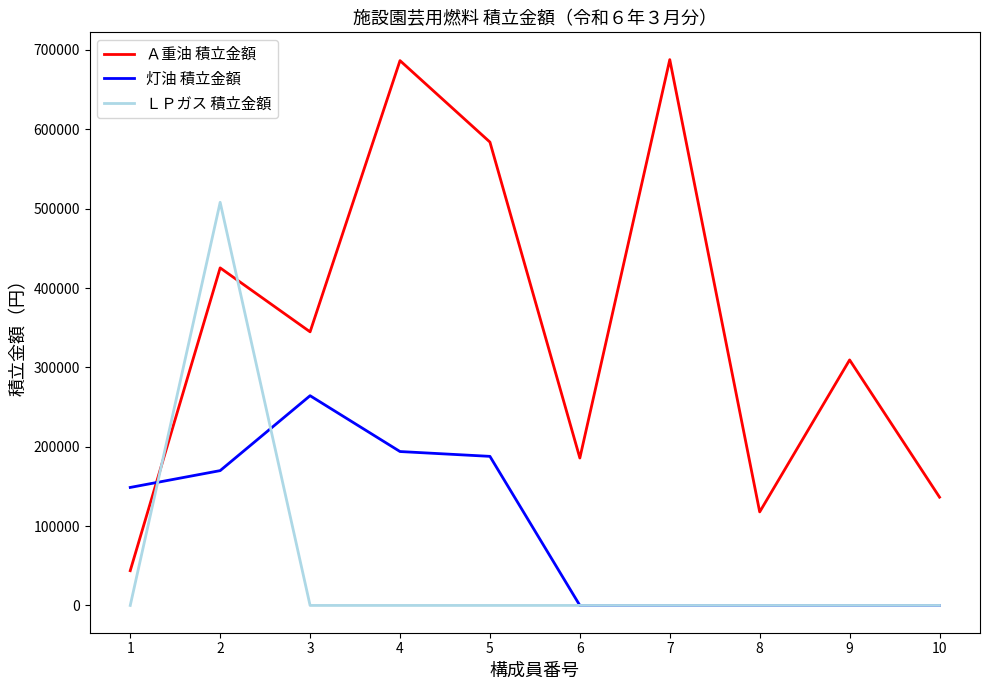

Which series has the largest total across all categories?

Ａ重油 積立金額